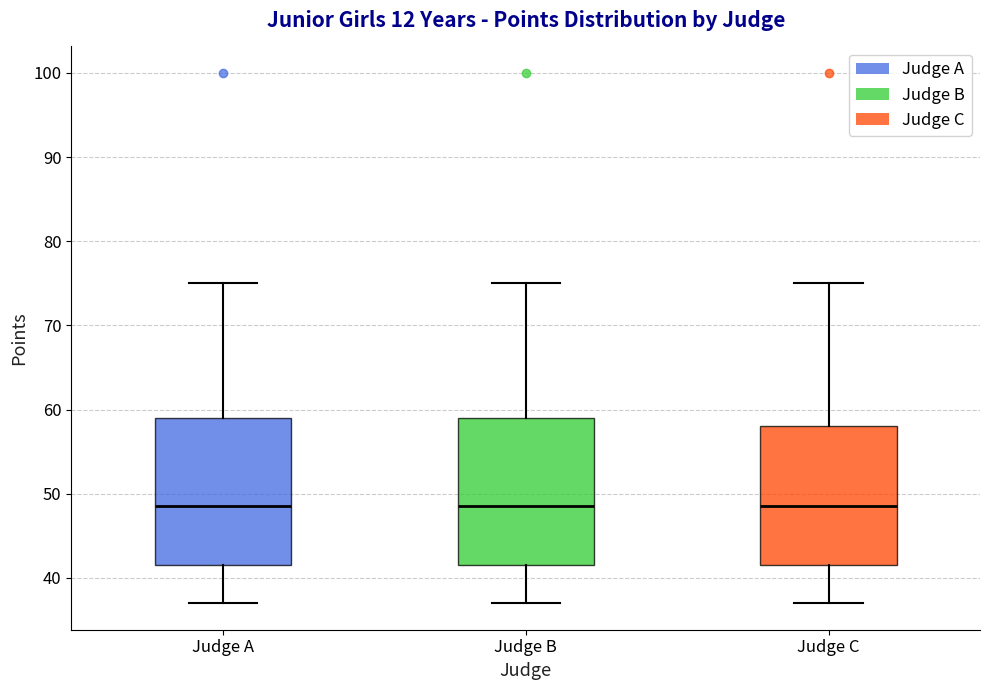

Reading left to right, read every box against the y-axis: the position of its median line, the range the box covers, and the ends of its whiskers. The values are not printed on the chart, so give them approximately, as read against the axis.

Judge A: median 49, box 42 to 59, whiskers 37 to 75
Judge B: median 49, box 42 to 59, whiskers 37 to 75
Judge C: median 49, box 42 to 58, whiskers 37 to 75